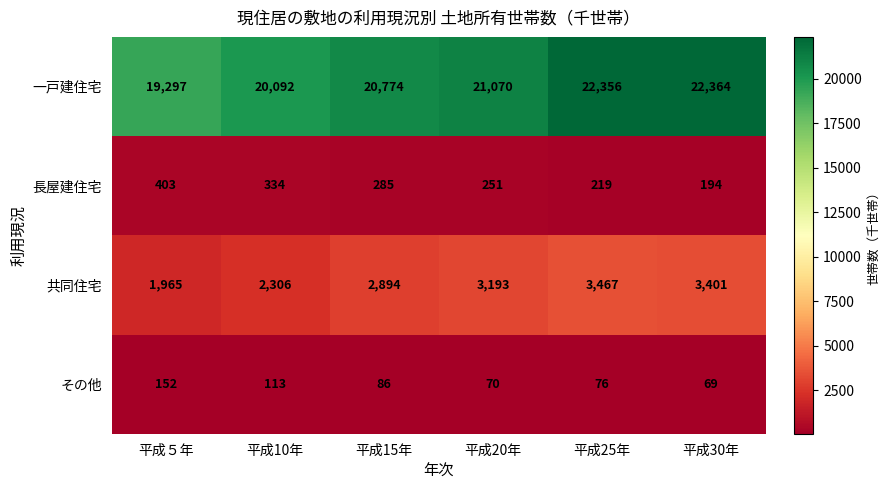

What is the difference between the maximum and second lowest values in the 長屋建住宅 series?

184